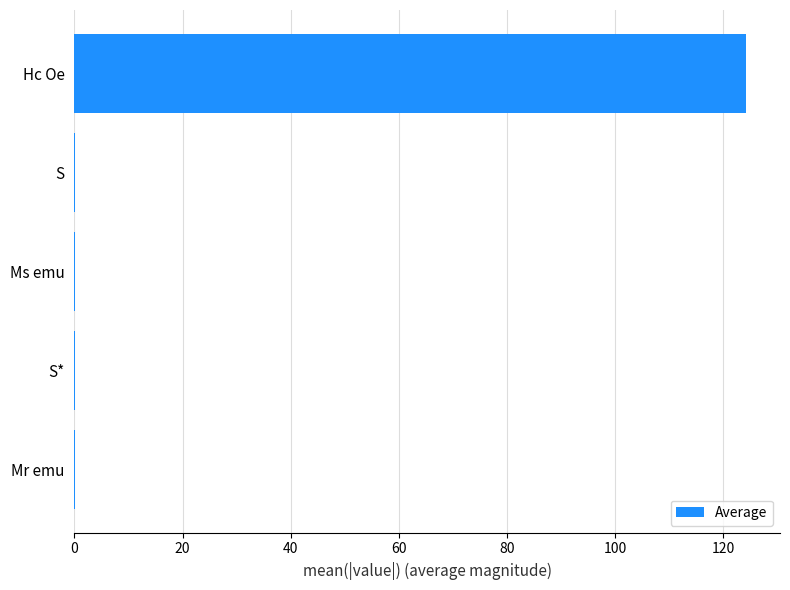

What is the sum of all values?

124.5